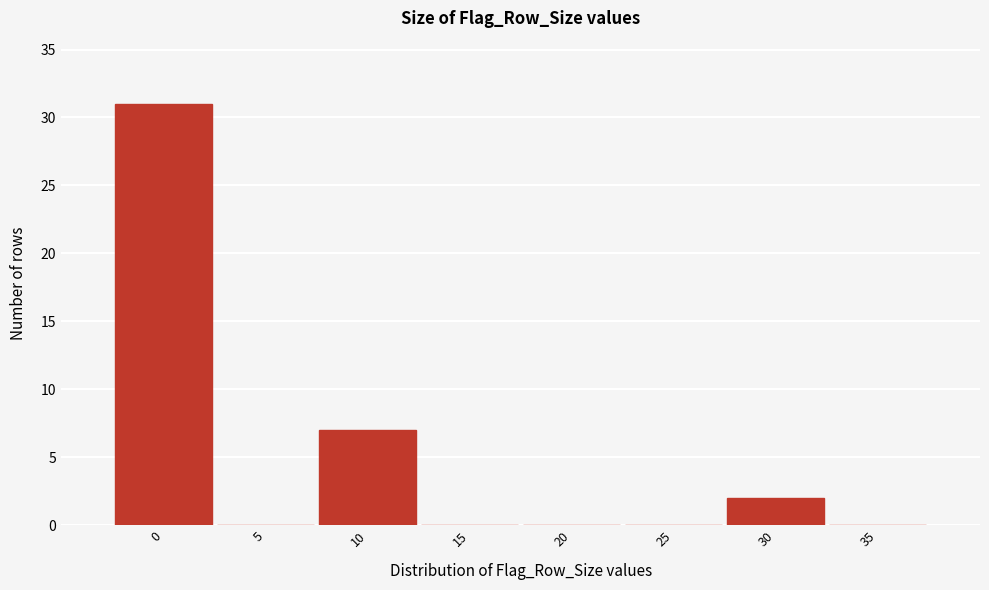

Reading left to right, what are all the values shown in this chart?

0=31	5=0	10=7	15=0	20=0	25=0	30=2	35=0